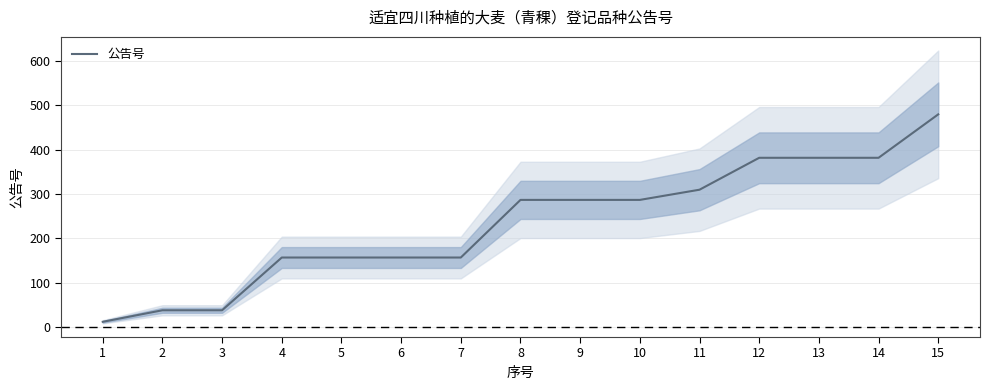

How many lines are shown in the chart?

1